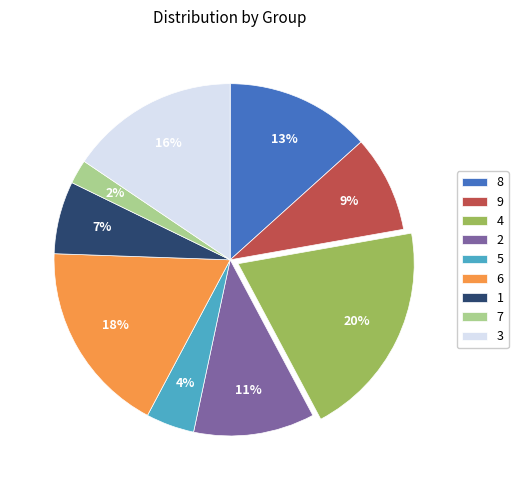

Which slice is the smallest?

7